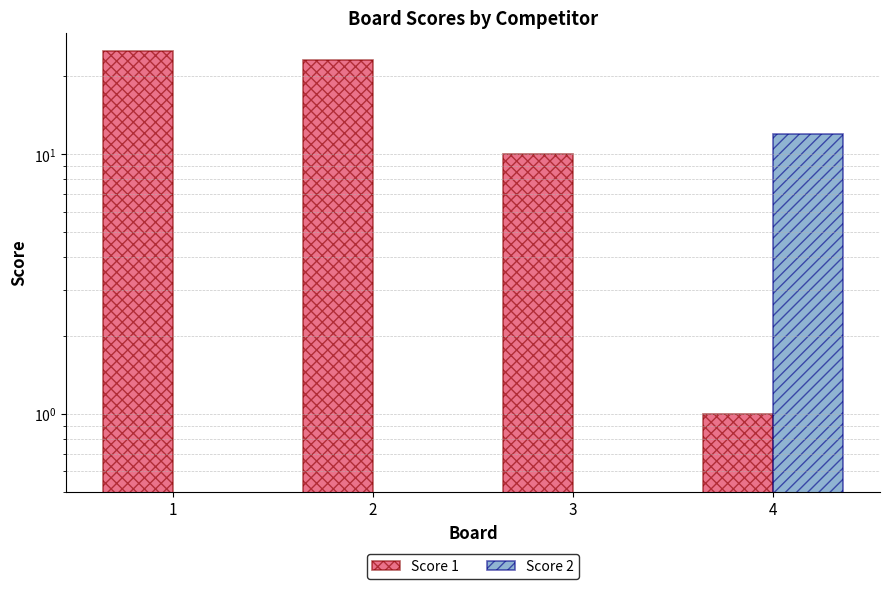

What is the value of the Score 1 bar at the 1st from the left?

25